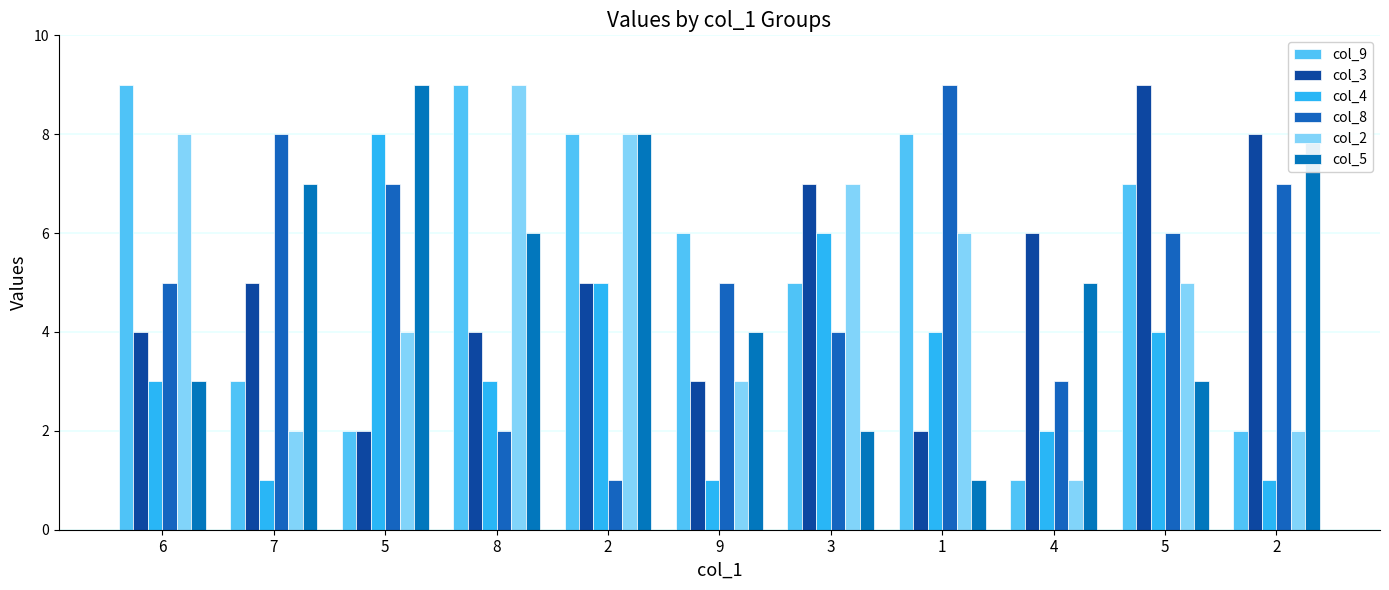

Reading right to left, transcribe all the data shown in this chart.

col_9: 2	7	1	8	5	6	8	9	2	3	9
col_3: 8	9	6	2	7	3	5	4	2	5	4
col_4: 1	4	2	4	6	1	5	3	8	1	3
col_8: 7	6	3	9	4	5	1	2	7	8	5
col_2: 2	5	1	6	7	3	8	9	4	2	8
col_5: 8	3	5	1	2	4	8	6	9	7	3